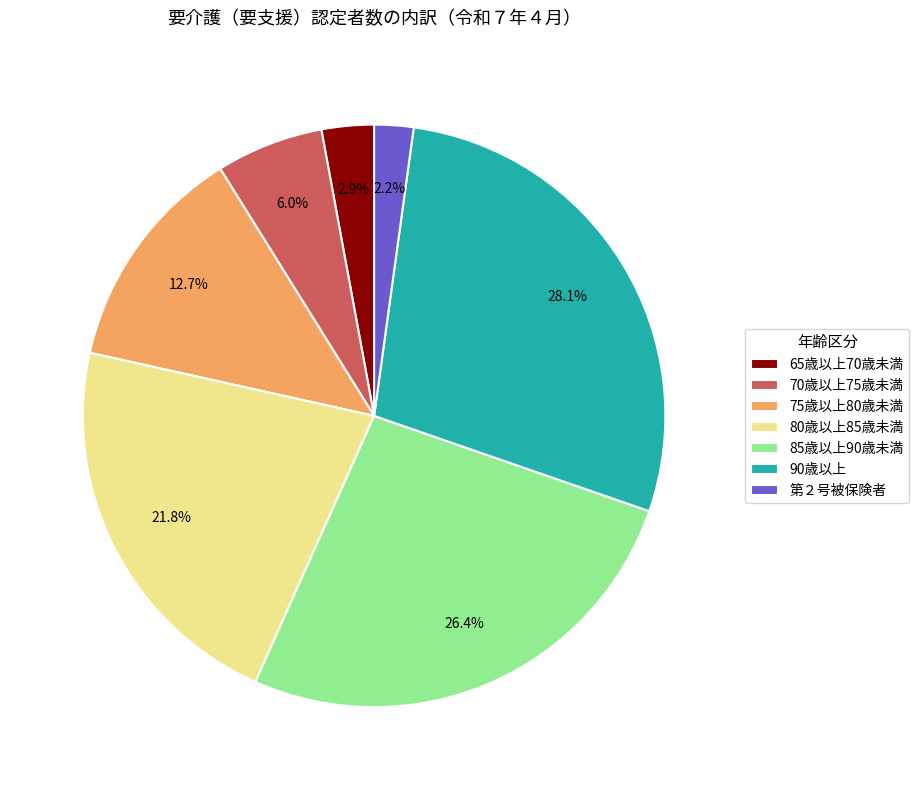

To the nearest percent, what is the difference between the 75歳以上80歳未満 and 70歳以上75歳未満 slice percentages?

7%